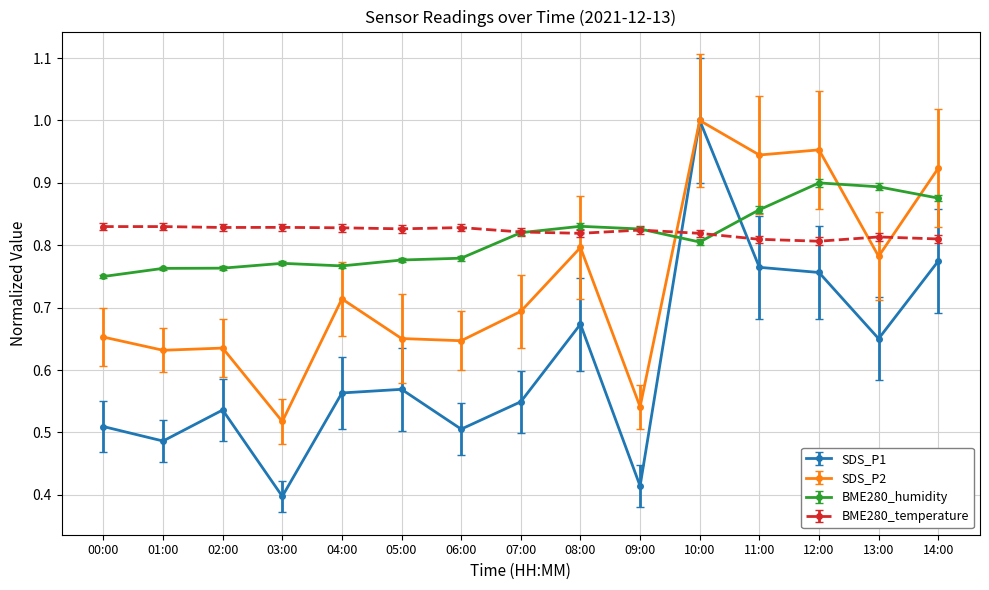

How many interior local valleys does the SDS_P1 series have?

5